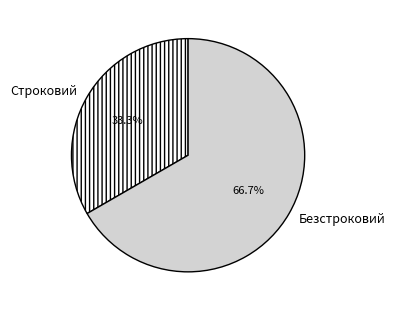

How many segments does this pie chart have?

2